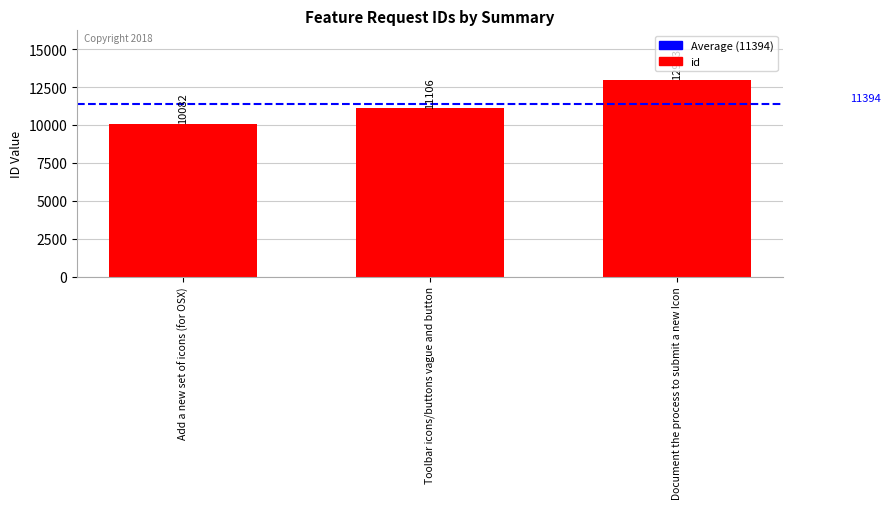

What is the average value?

11394